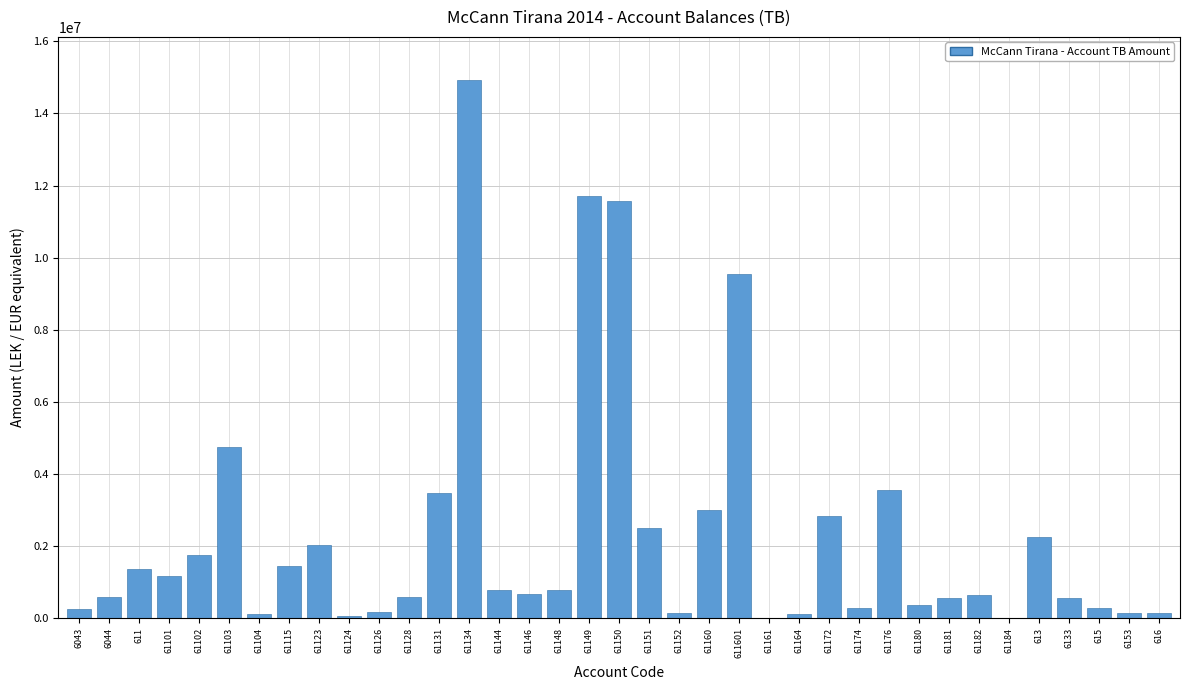

What is the maximum value shown in the chart?

14931158.8